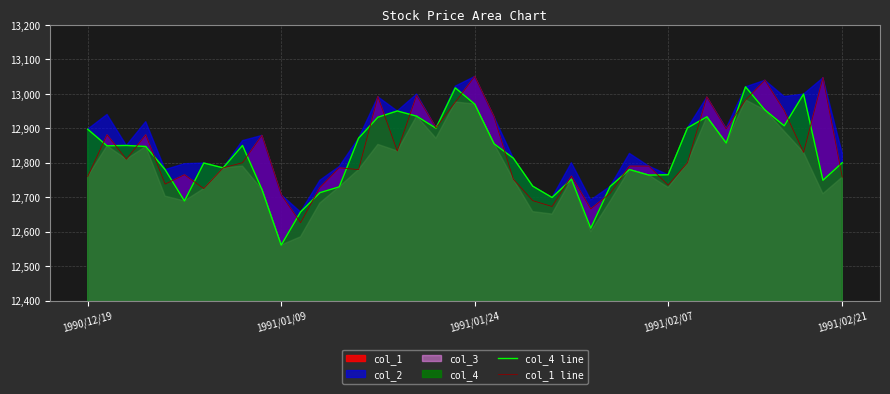

Which category has the lowest value in the col_4 line series?

1991/01/09